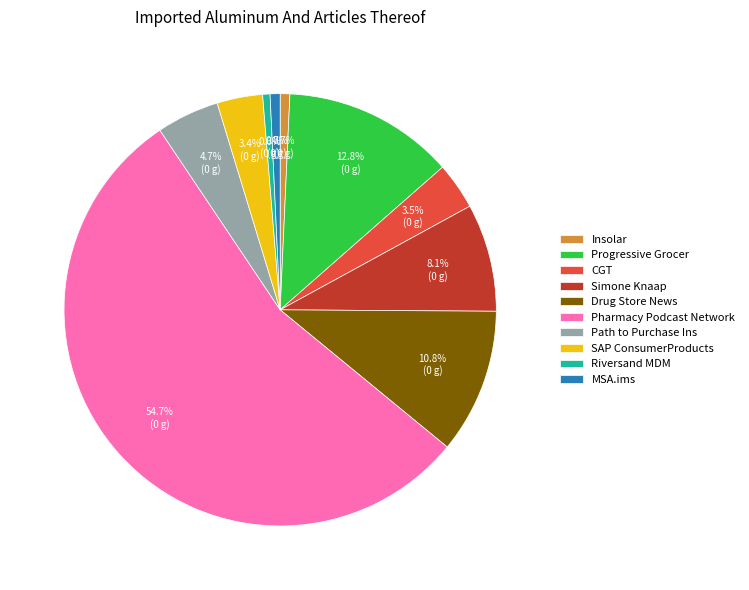

Which has a higher value, CGT or Progressive Grocer?

Progressive Grocer